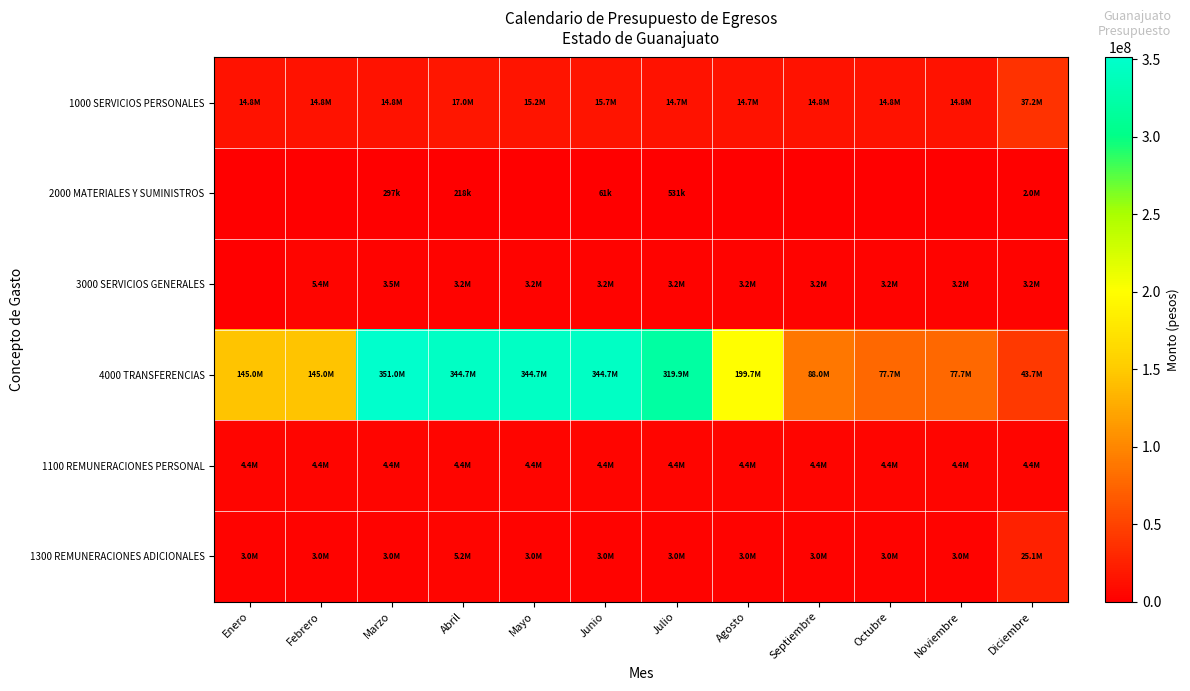

Between Septiembre and Diciembre, which is larger?

Diciembre